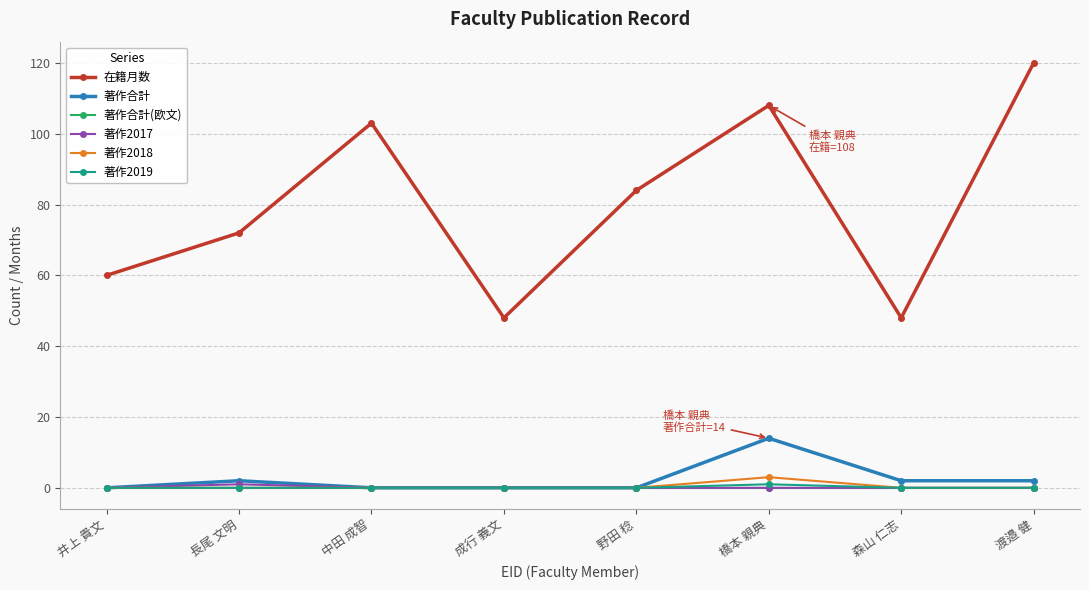

At which label does 在籍月数 first exceed 84?

中田 成智